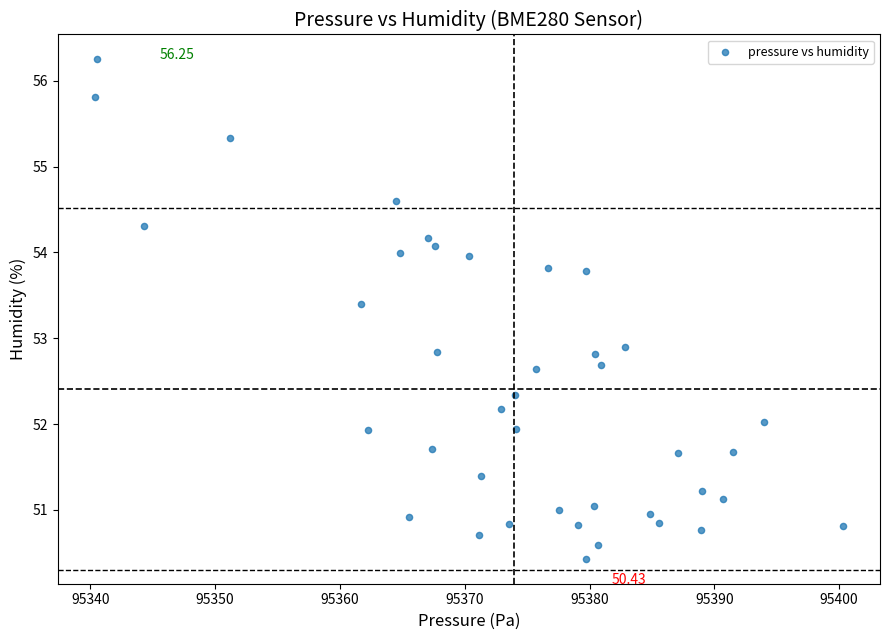

What is the range of X values (max minus min)?

59.9